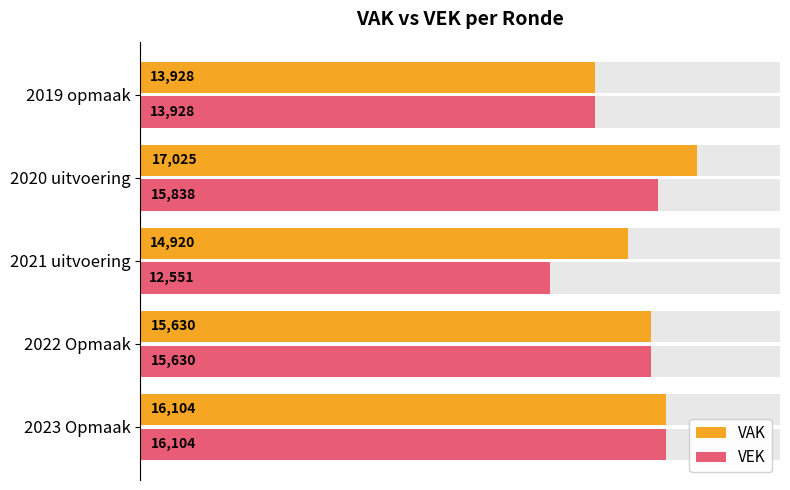

What is the average value of the VEK series?

14810